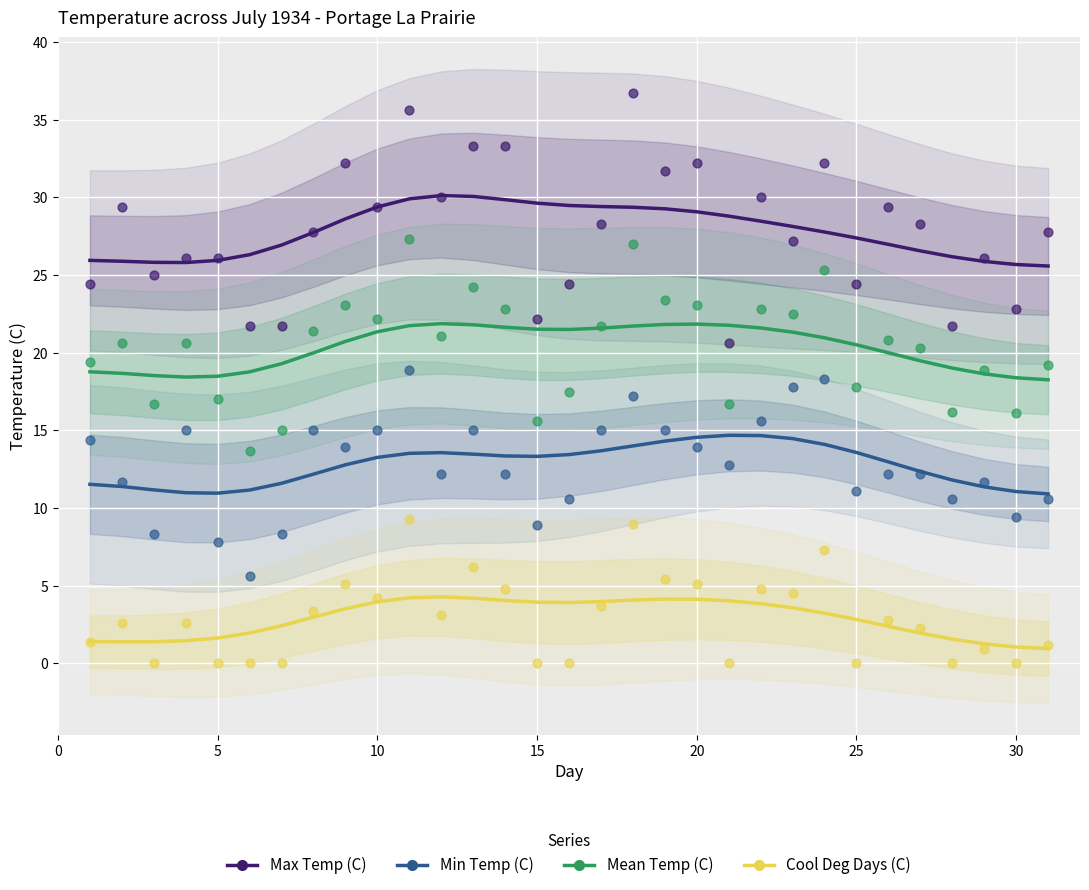

Across all data points, what is the range of X values (max minus min)?

30.0